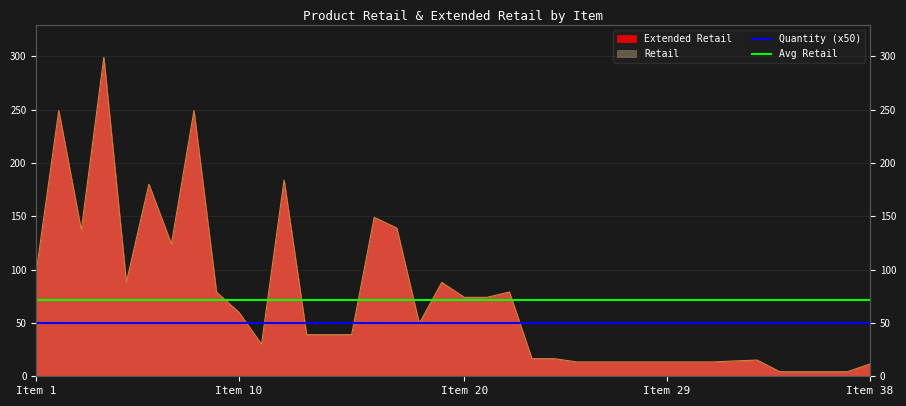

Between 36 and 15, which is larger?

15